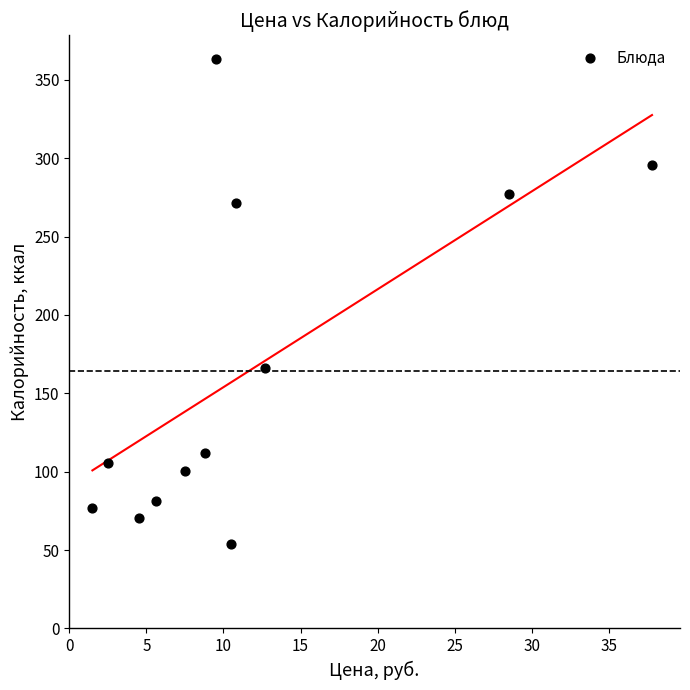

What Y value in the scatter plot is closest to 208?

166.4